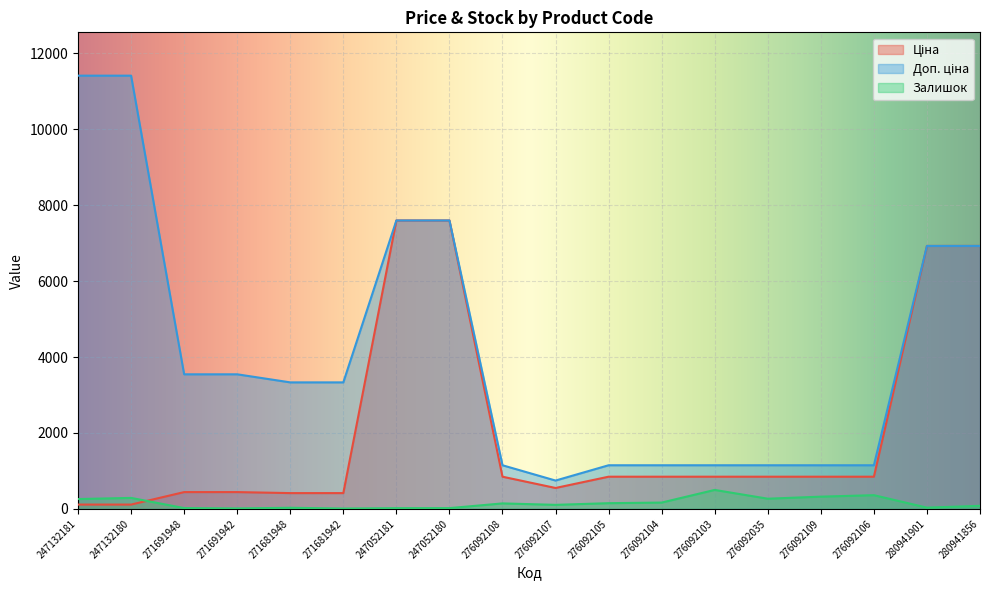

True or false: Залишок has a value of 172.1 at 276092107.

False